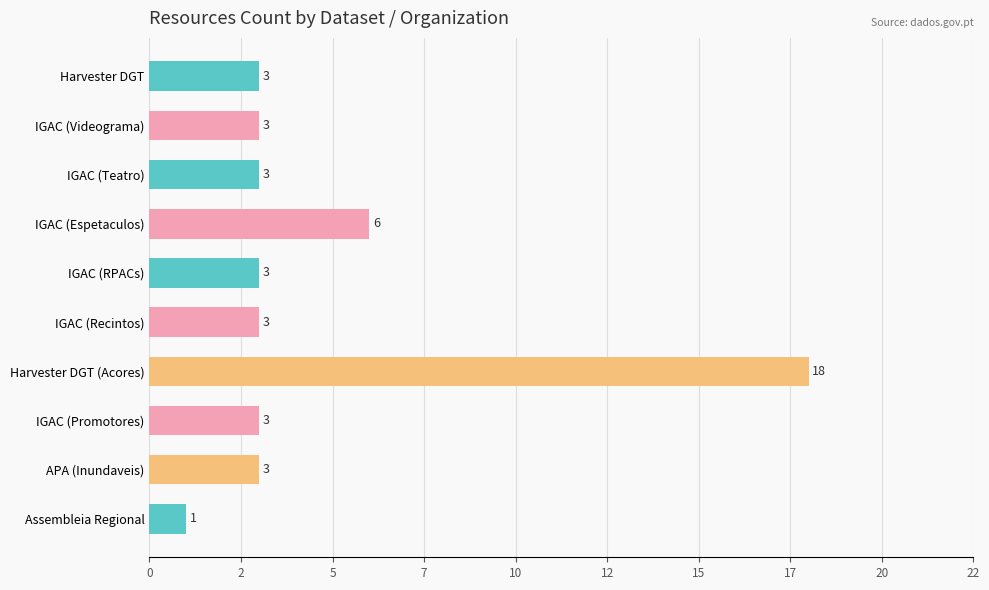

How many bars are there in total?

10